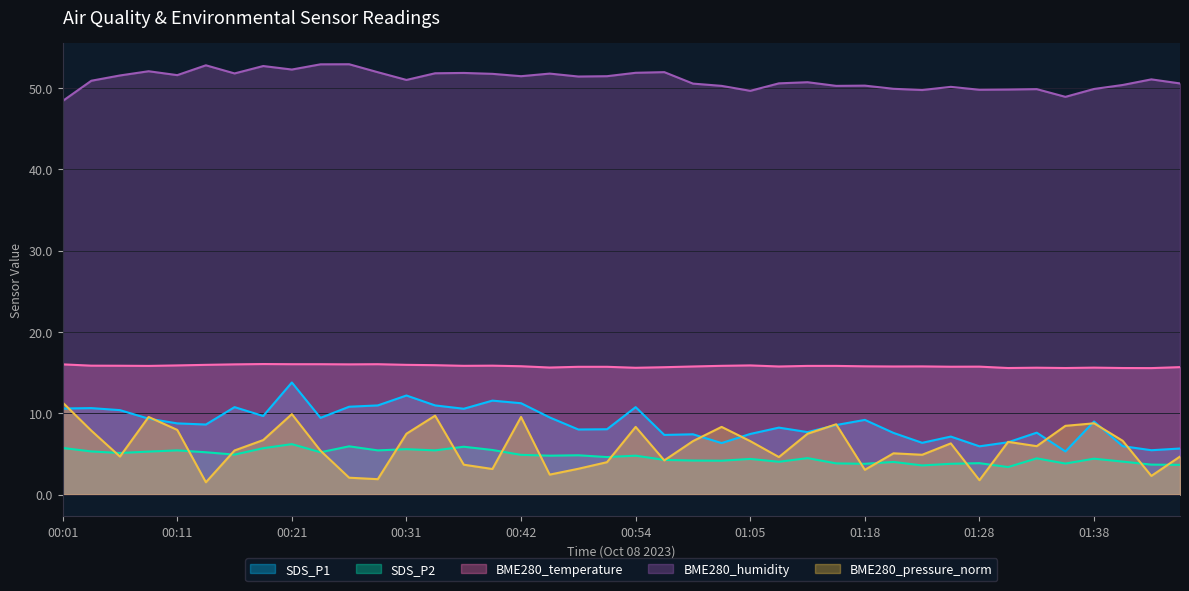

What is the label of the 6th point from the right?

01:33